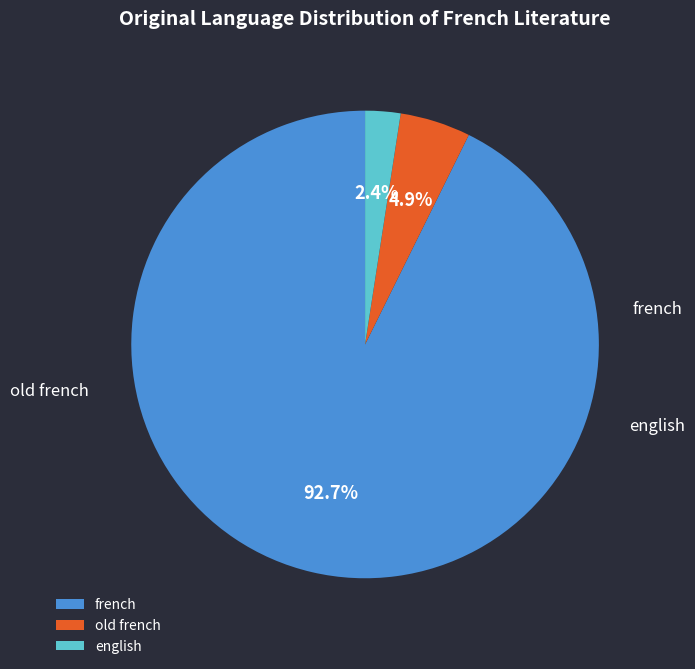

How many slices are in this pie chart?

3